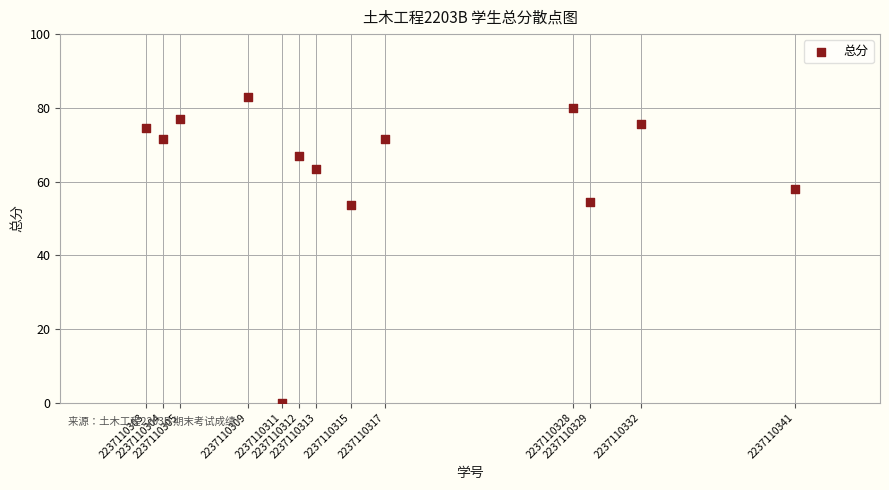

What Y value in the scatter plot is closest to 41?

53.5